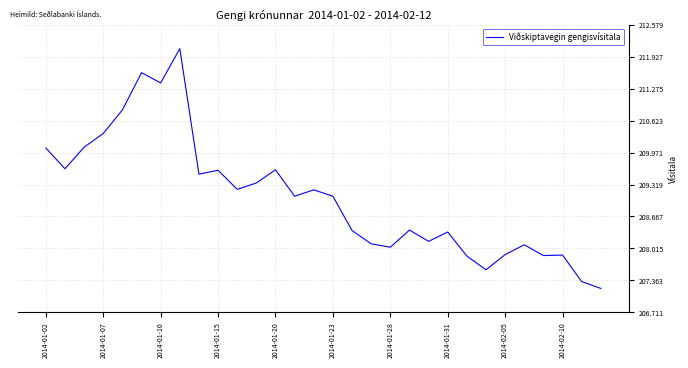

What is the difference between the second highest and minimum values?

4.4